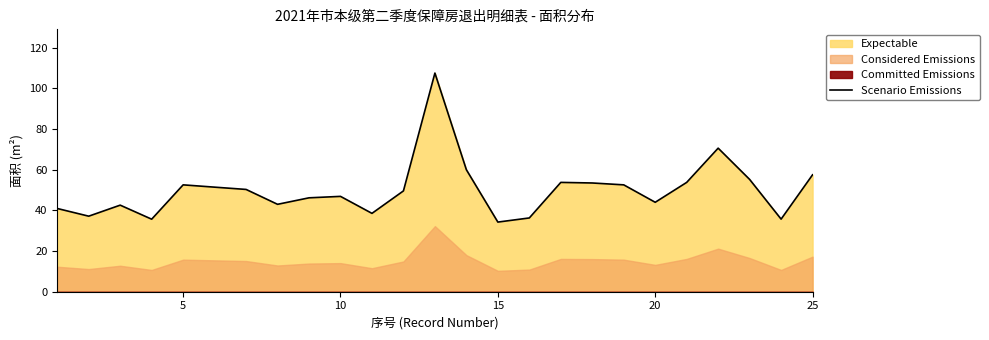

What is the minimum value for Scenario Emissions?

34.2